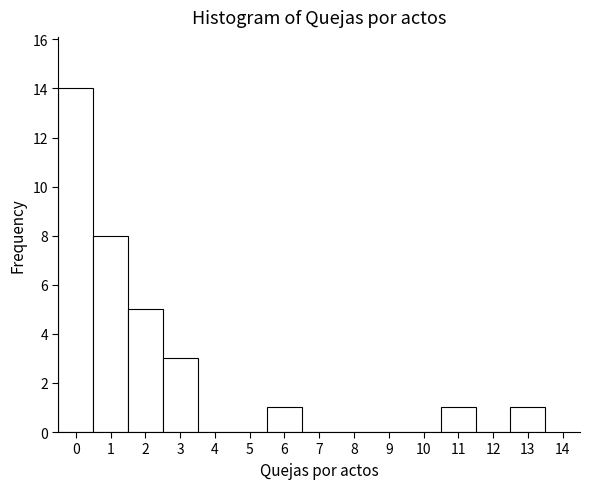

How tall is the bar that spans 0.5 to 1.5 on the x-axis? The values are not printed on the chart, so give them approximately, as read against the axis.

8